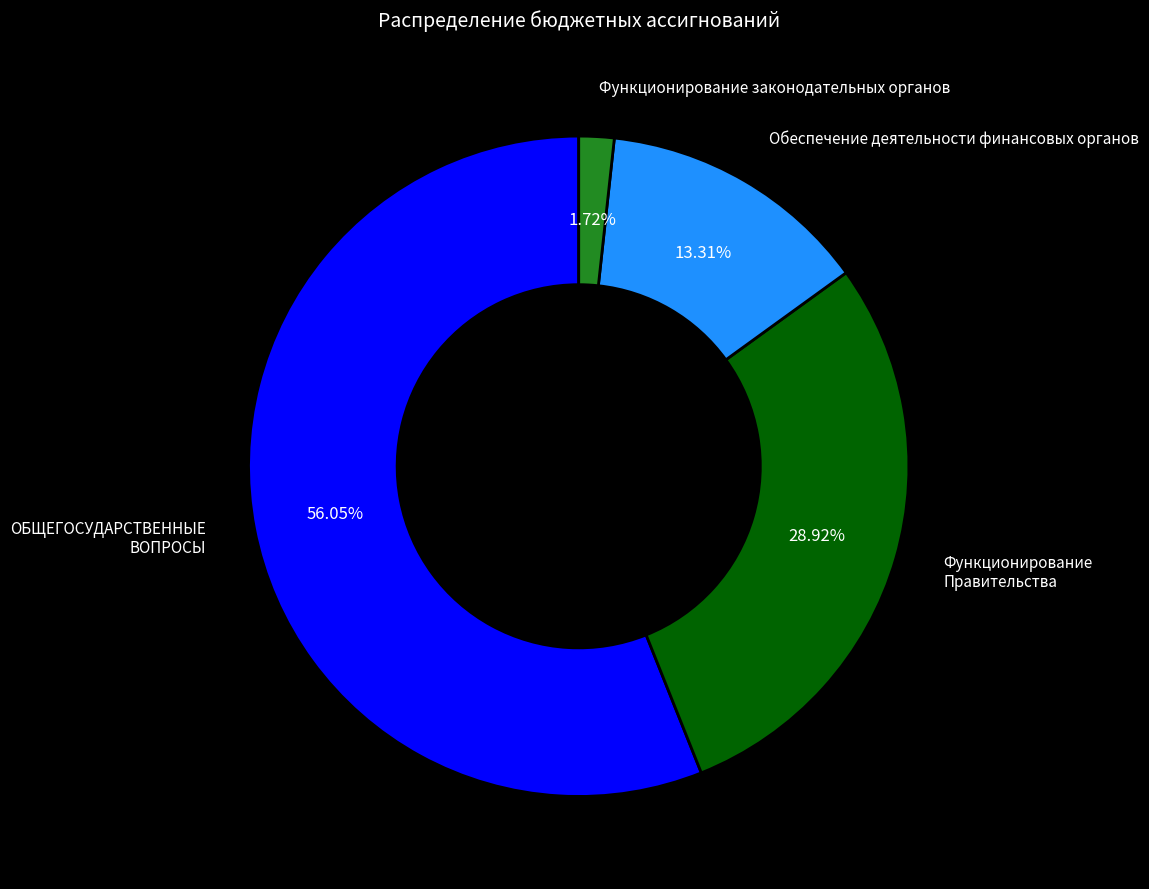

To the nearest percent, what is the average slice percentage?

25%